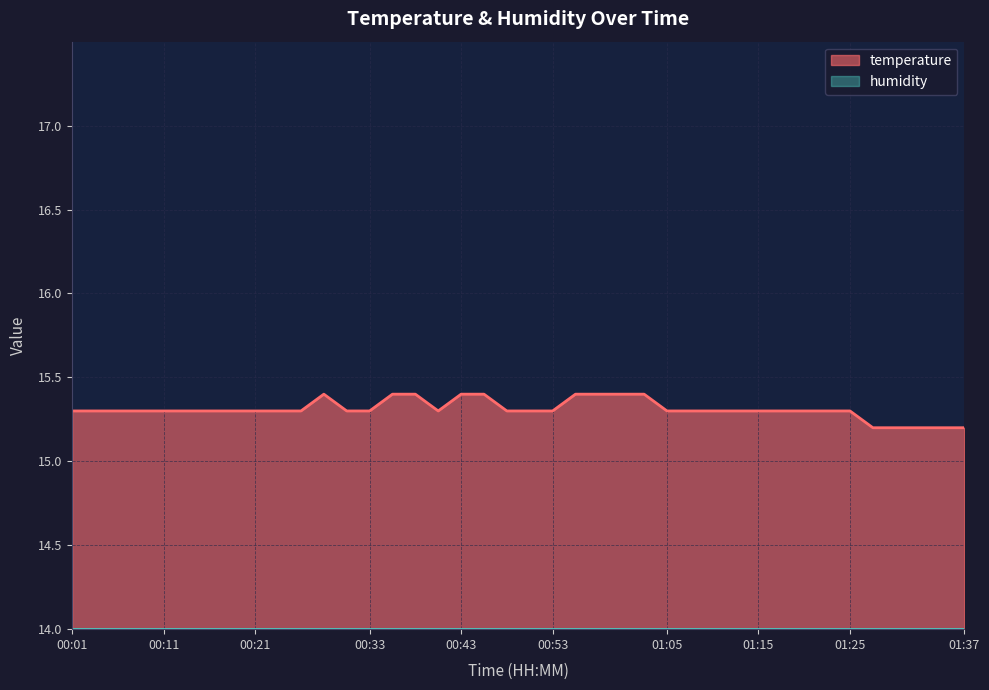

How many lines are shown in the chart?

2